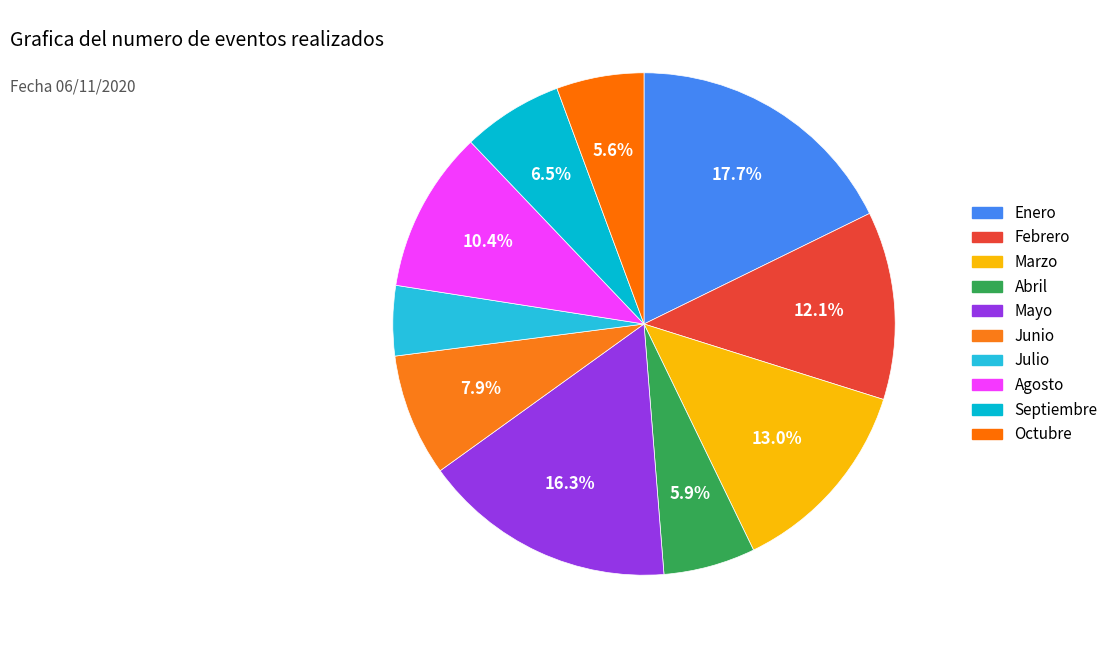

What is the largest slice in the pie chart?

Enero